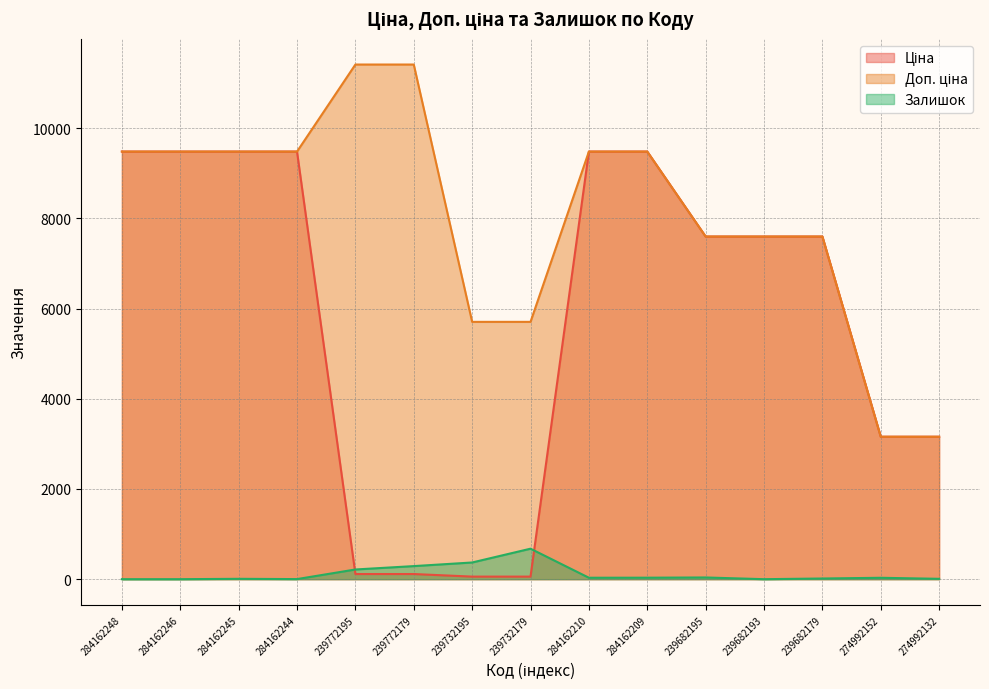

True or false: Залишок and Доп. ціна intersect in this chart.

False